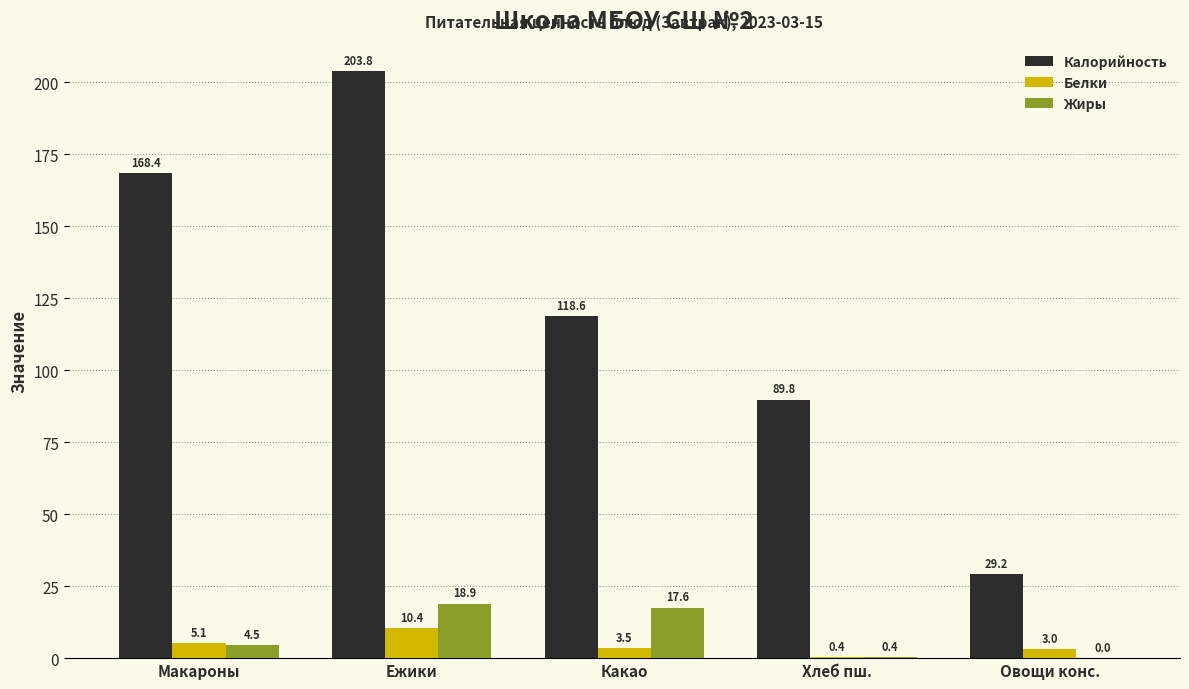

What are all the series names shown in the legend?

Калорийность, Белки, Жиры